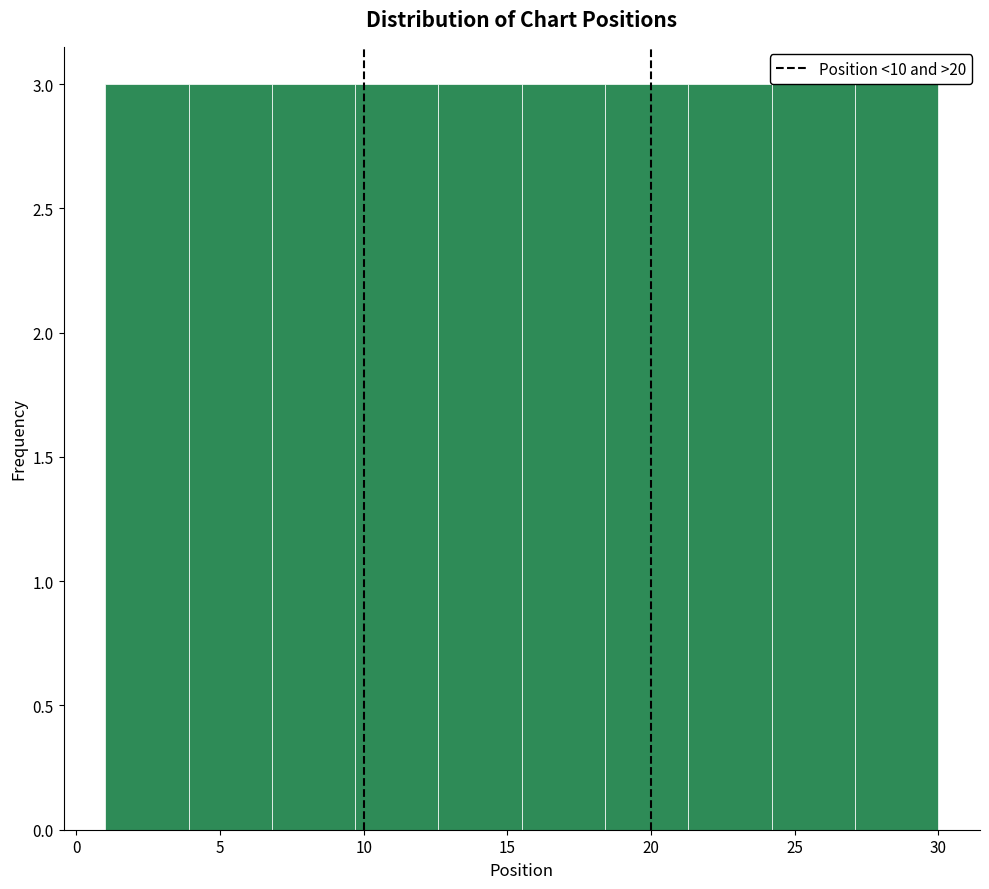

Reading left to right, list every bar in this chart as the range it spans on the x-axis followed by its height. Neither the bar edges nor the heights are printed on the chart, so give them approximately, as read against the axes.

1.0 to 3.9: 3
3.9 to 6.8: 3
6.8 to 9.7: 3
9.7 to 12.6: 3
12.6 to 15.5: 3
15.5 to 18.4: 3
18.4 to 21.3: 3
21.3 to 24.2: 3
24.2 to 27.1: 3
27.1 to 30.0: 3